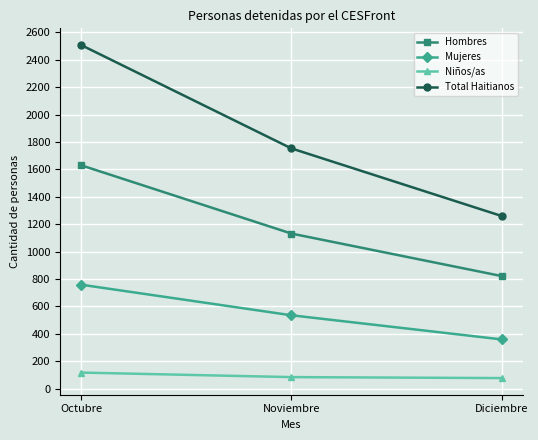

What is the difference between the Hombres values at Octubre and Noviembre?

498